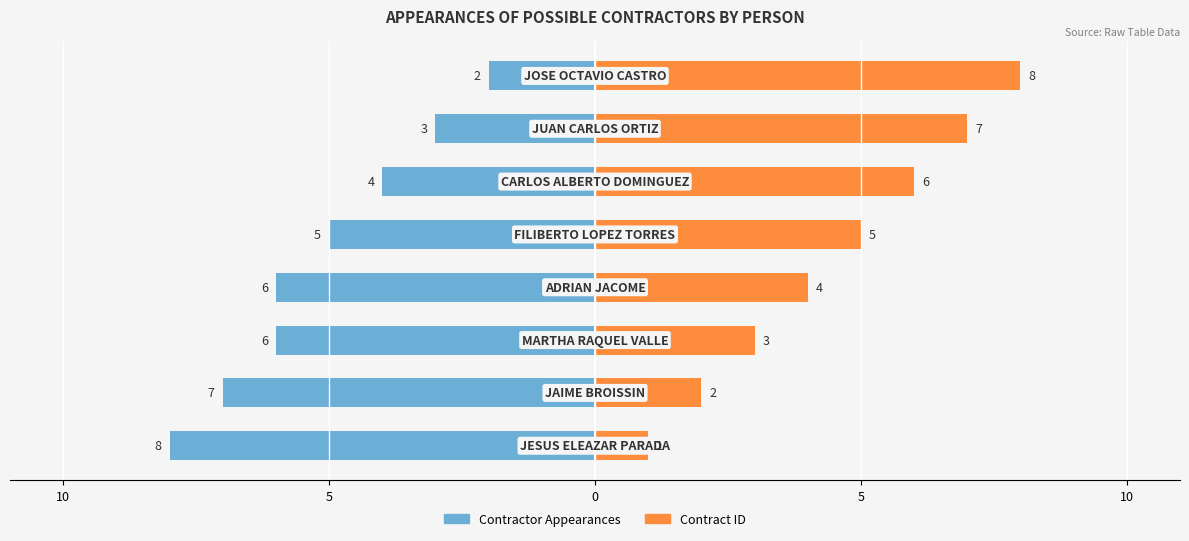

What is the label of the 6th bar from the left?

5